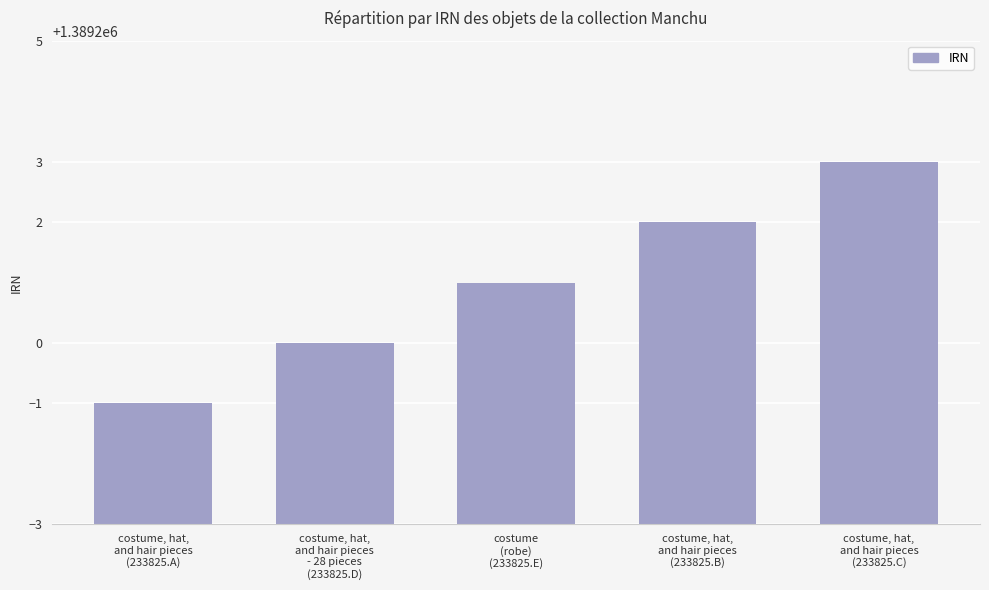

Is it true that the value at costume, hat,
and hair pieces
(233825.A) is 2460990?

False